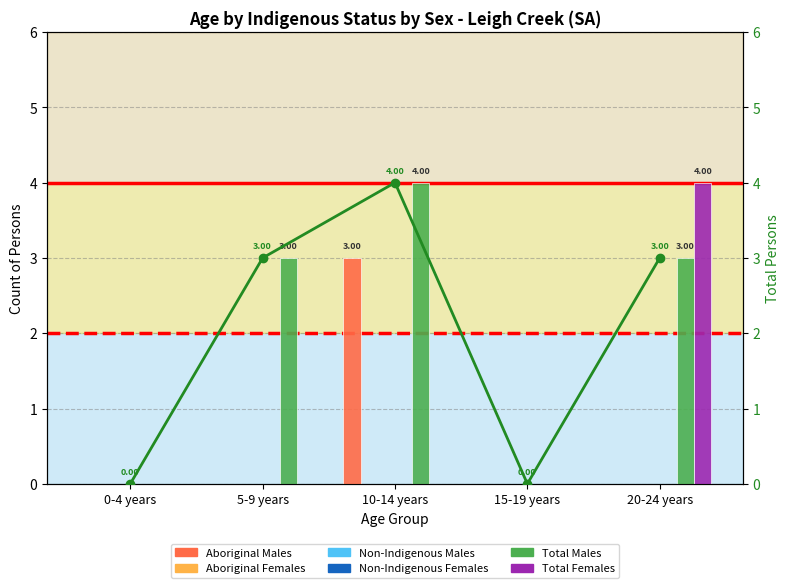

Between 10-14 years and 5-9 years, which is larger?

10-14 years